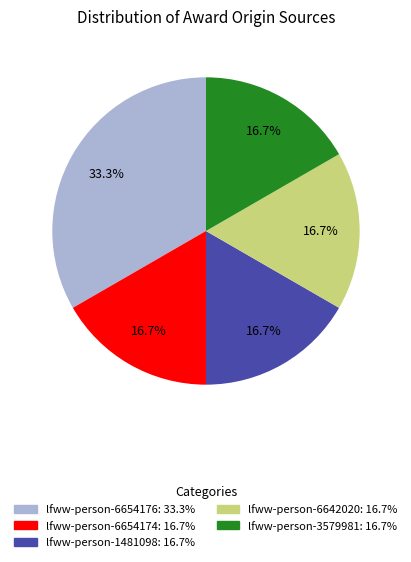

Combined, do lfww-person-6654174 and lfww-person-6642020 account for over 50%?

No